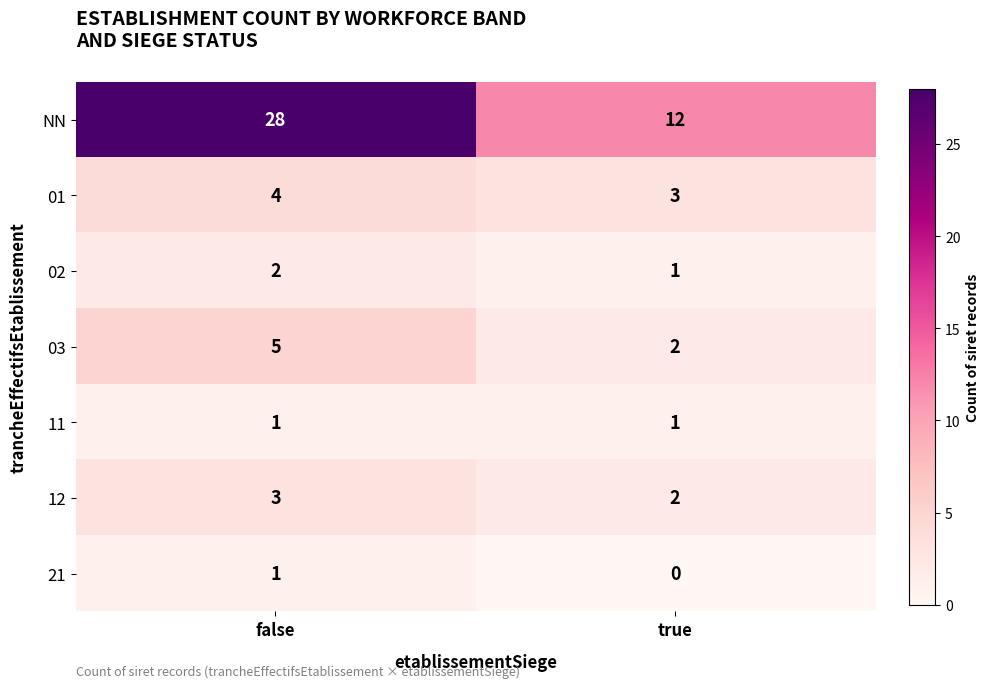

Where is 02 nearest to the value 1?

true